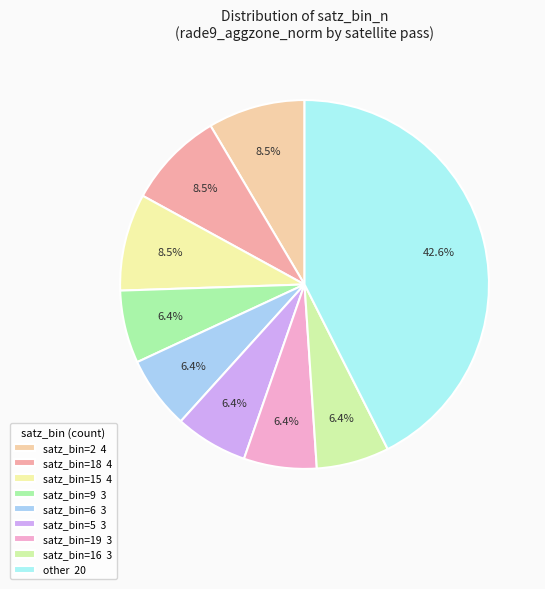

Is there a majority slice in this chart?

No